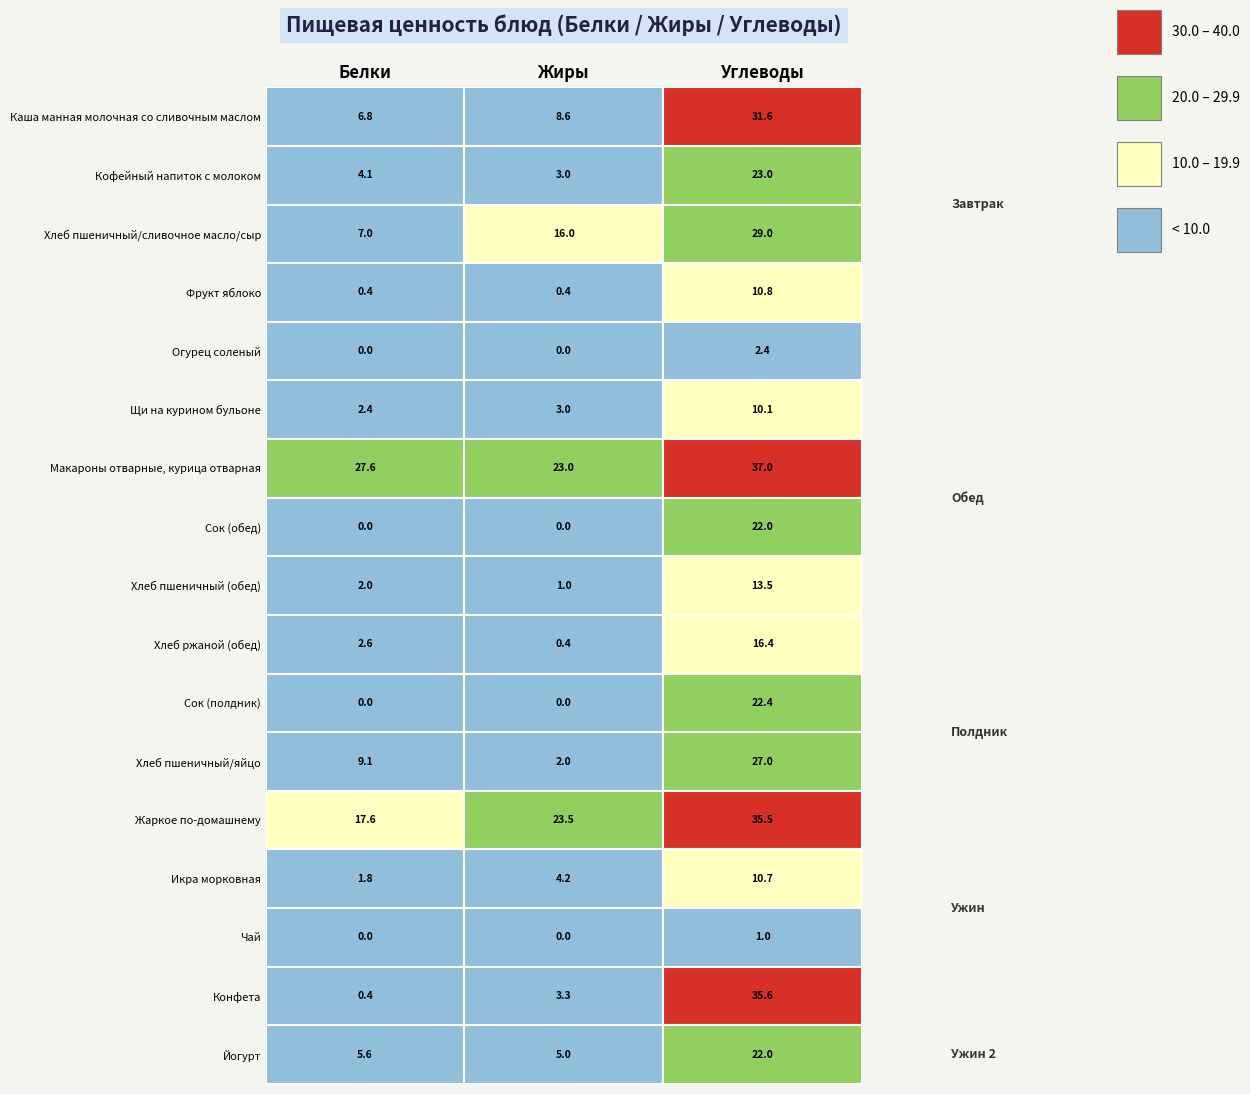

The value of Сок (полдник) at 1 is 14.3. True or false?

False